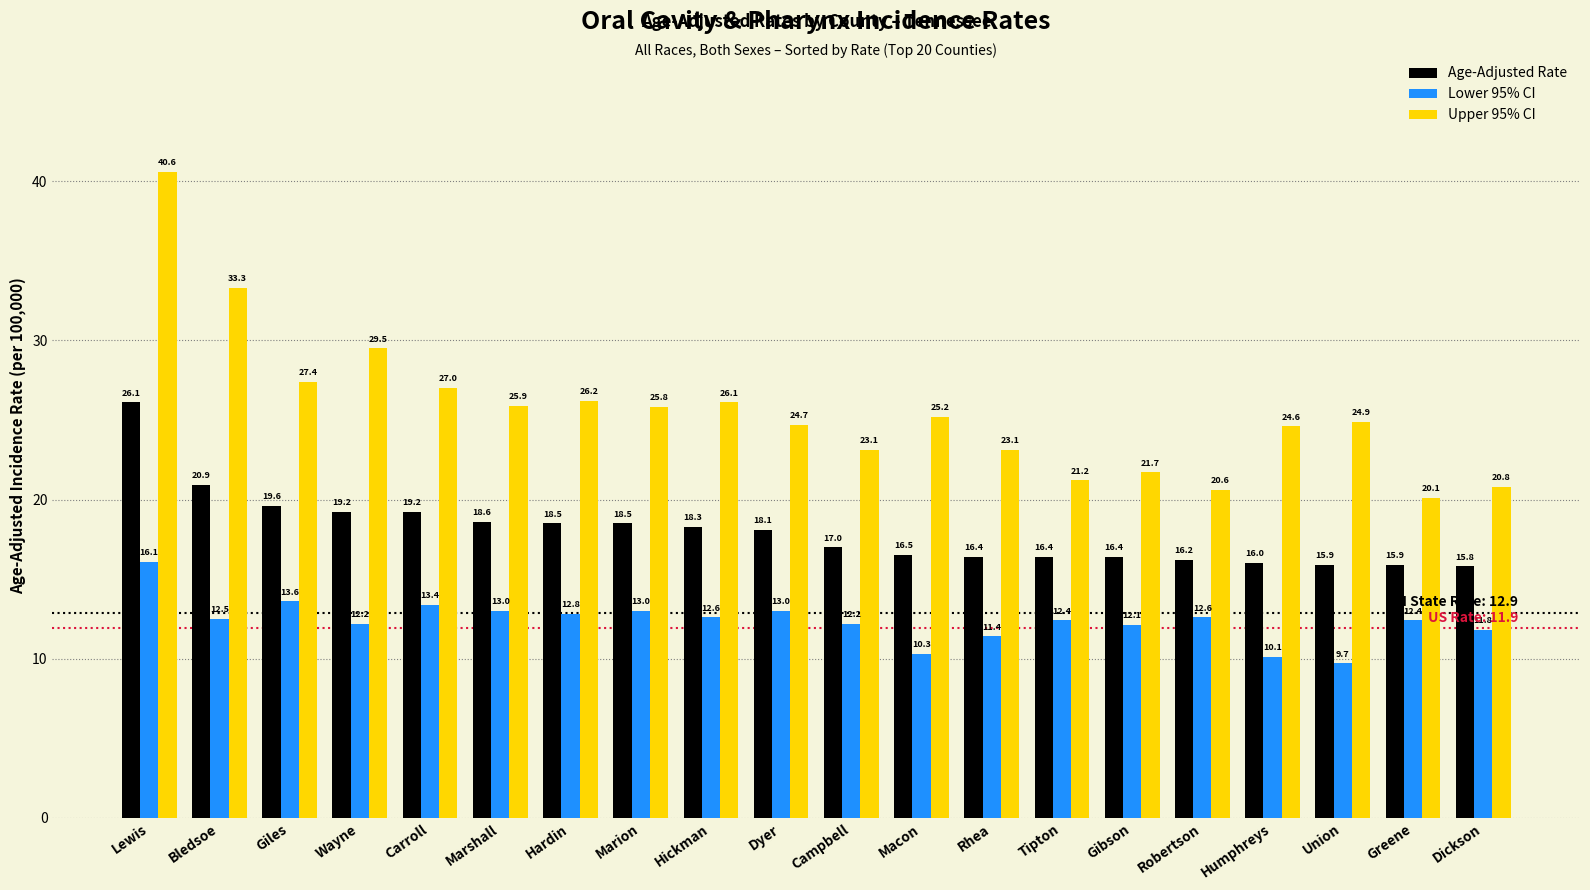

Between Hickman and Union, which series saw the biggest shift?

Lower 95% CI